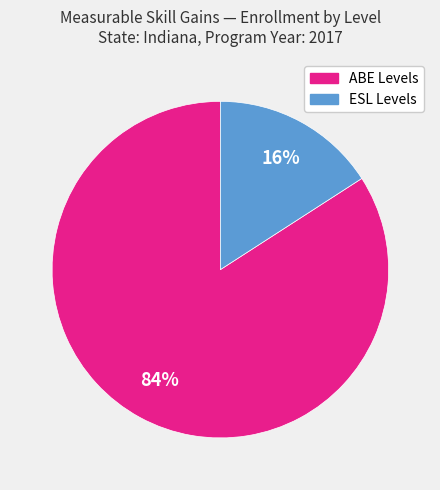

Does any single category account for the majority?

Yes